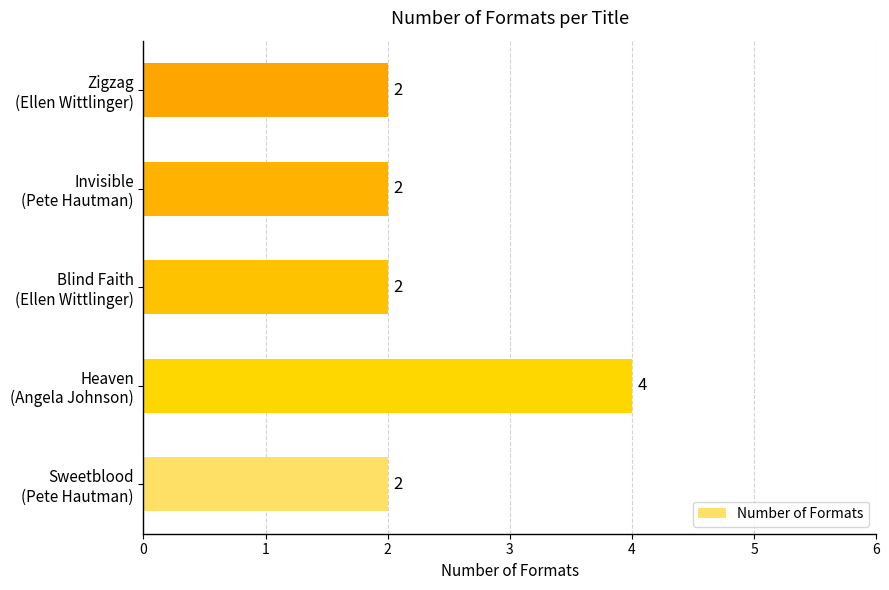

What is the maximum value shown in the chart?

4